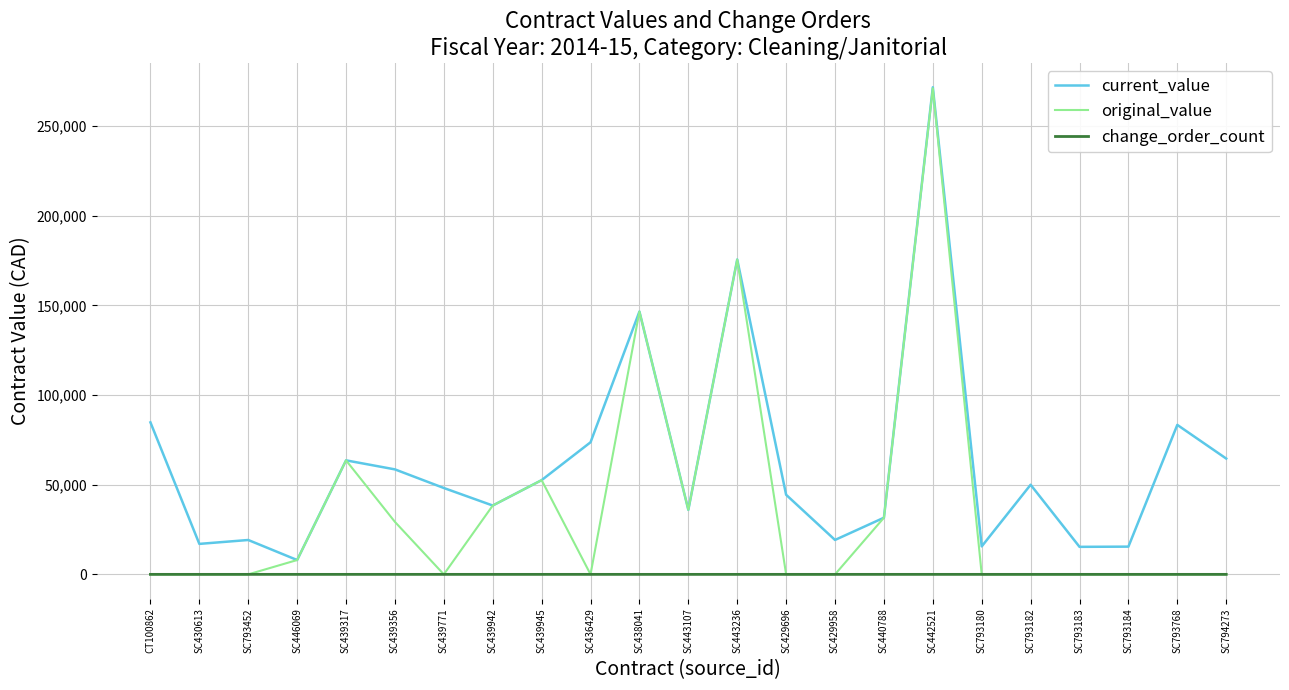

What are all the series names shown in the legend?

current_value, original_value, change_order_count